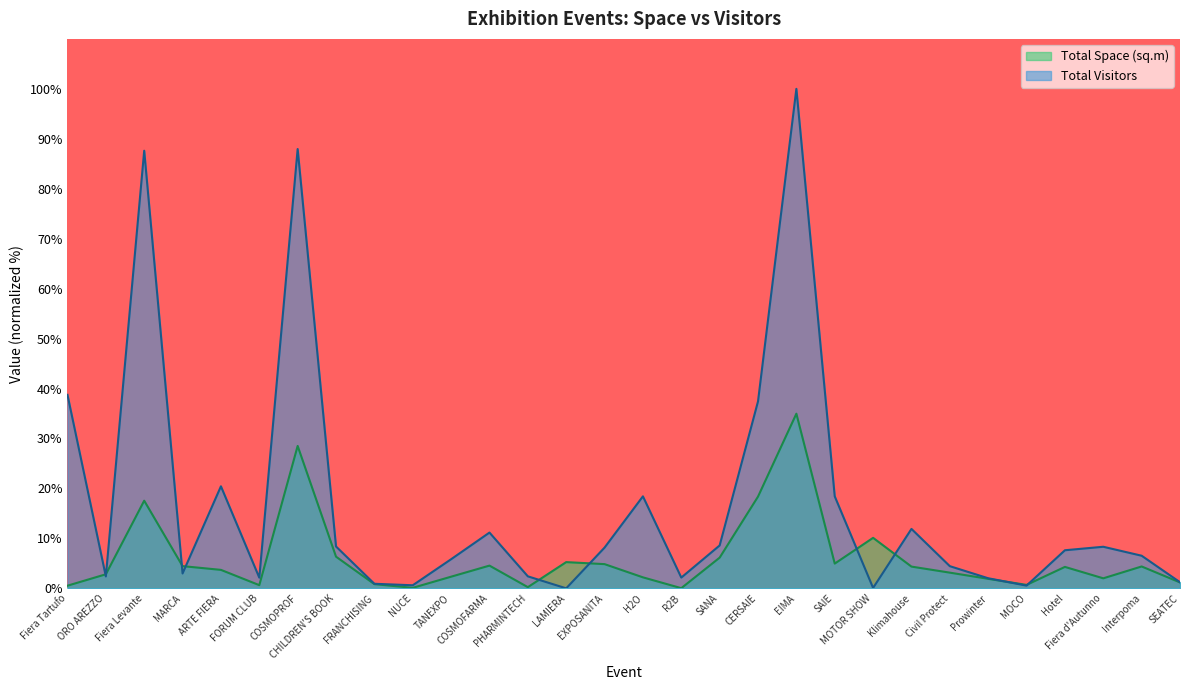

Where is the first local maximum for Total Visitors?

Fiera Levante